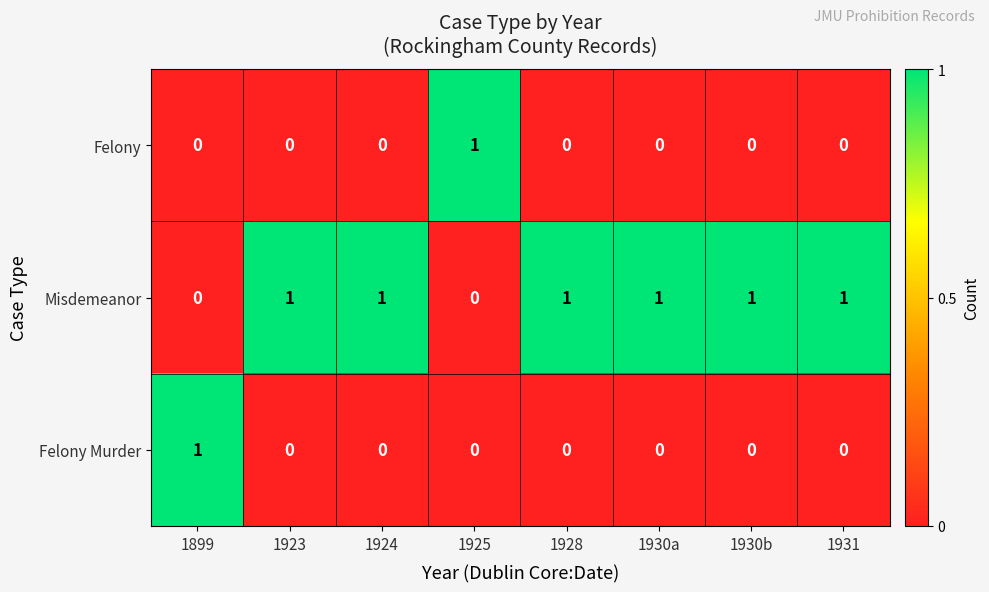

True or false: Felony has a value of 1 at 1925.

True